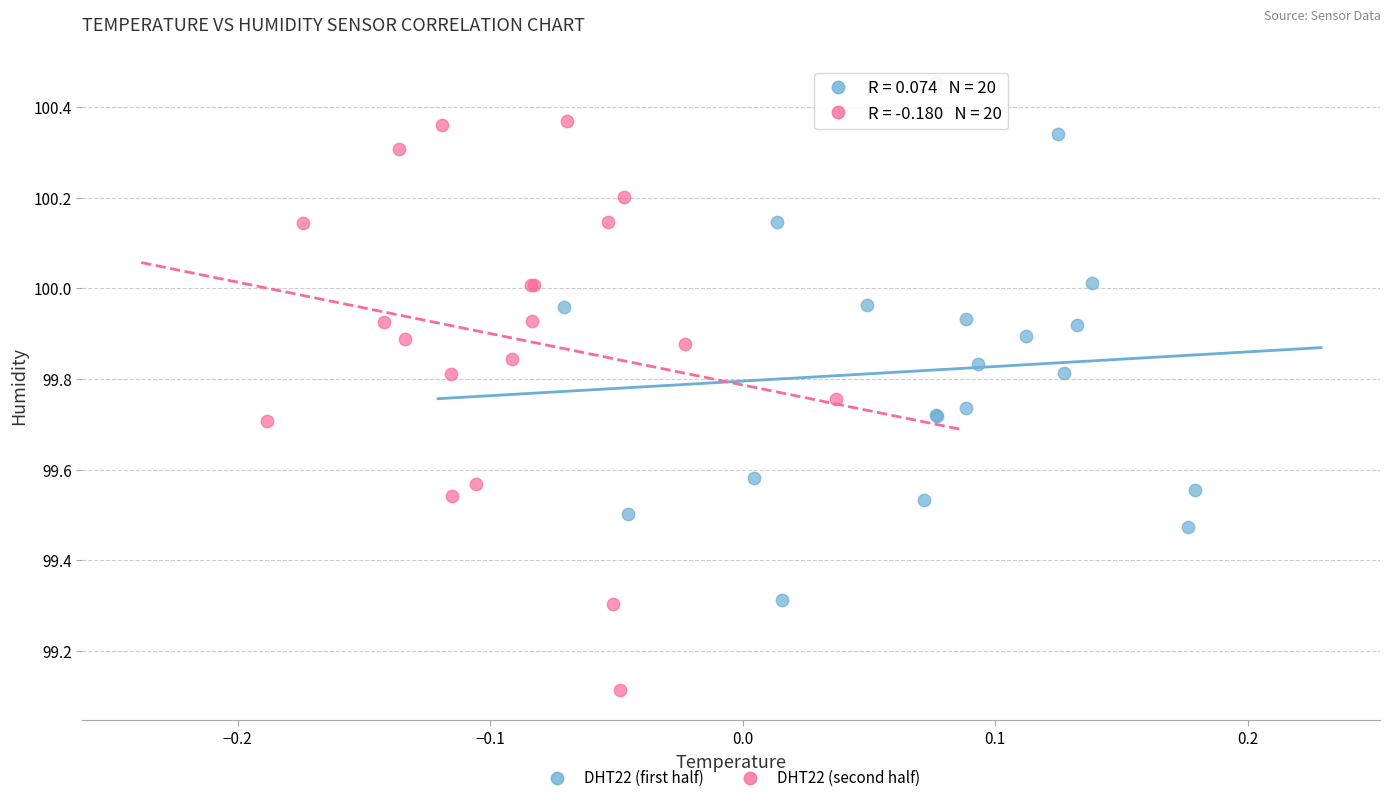

Which series has the largest Y range (max minus min)?

DHT22 (second half)